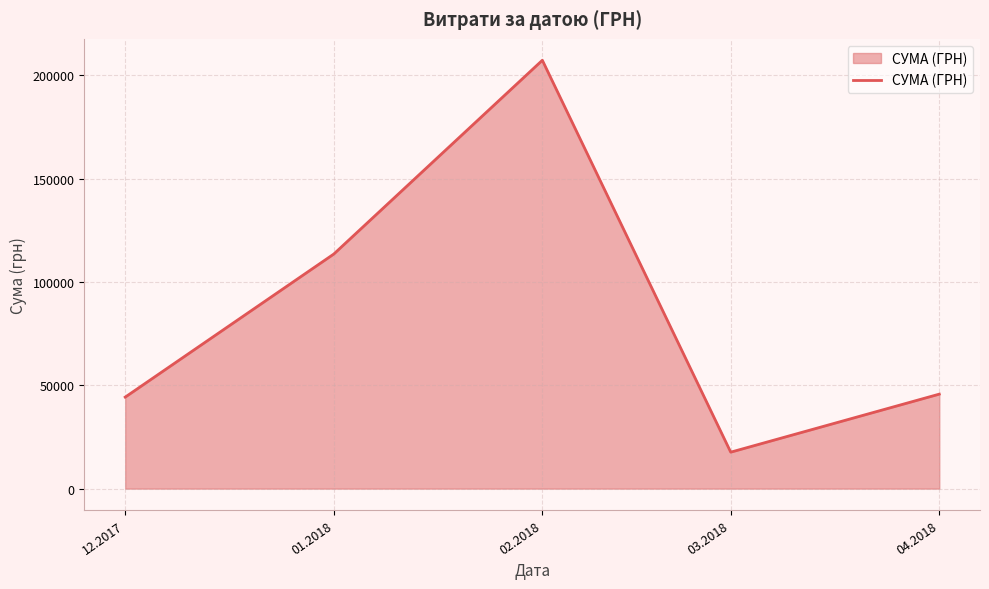

Where is the data nearest to the value 112425?

01.2018